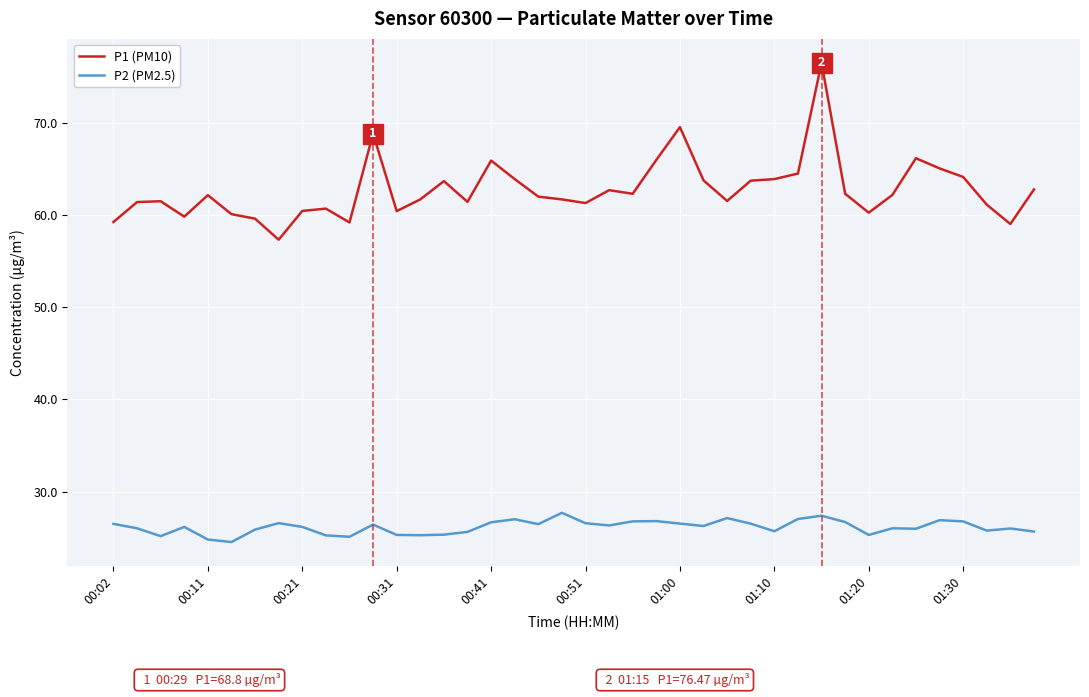

What is the average value of the P2 (PM2.5) series?

26.2